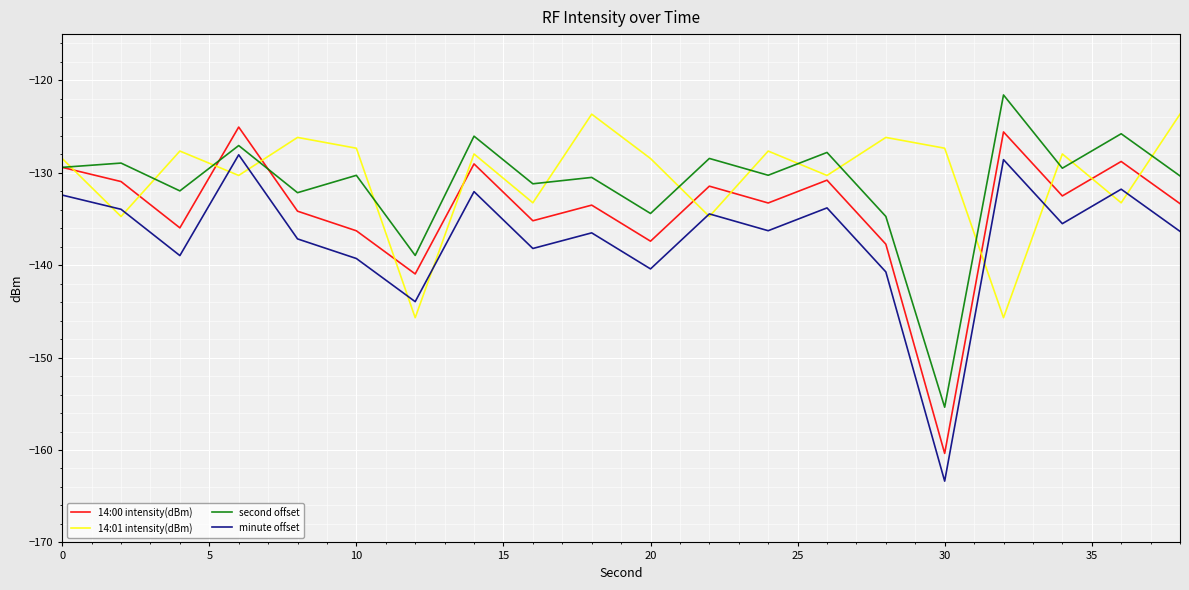

What is the smallest value displayed?

-163.4